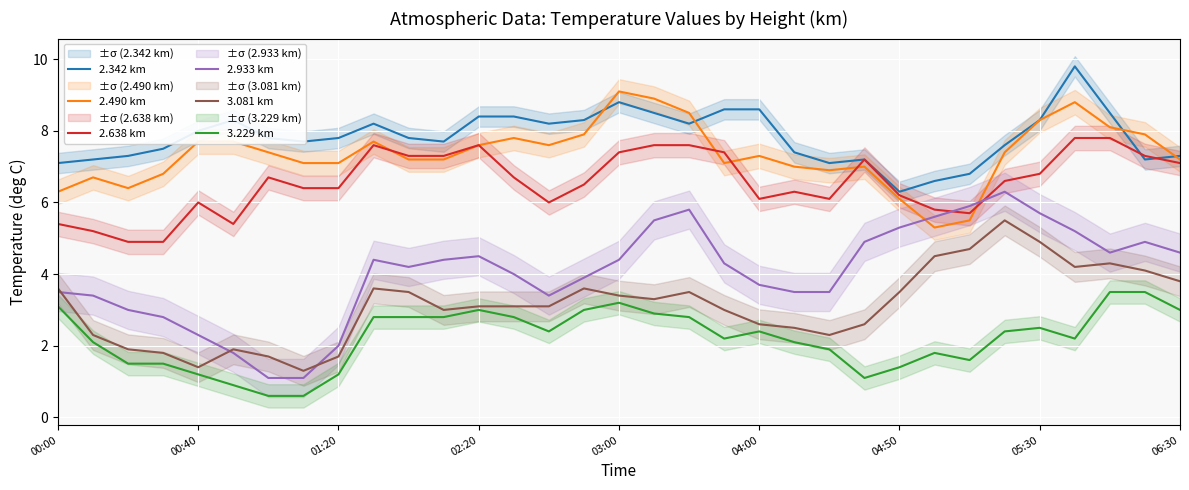

Read the 3.229 km value at 00:00.

3.1